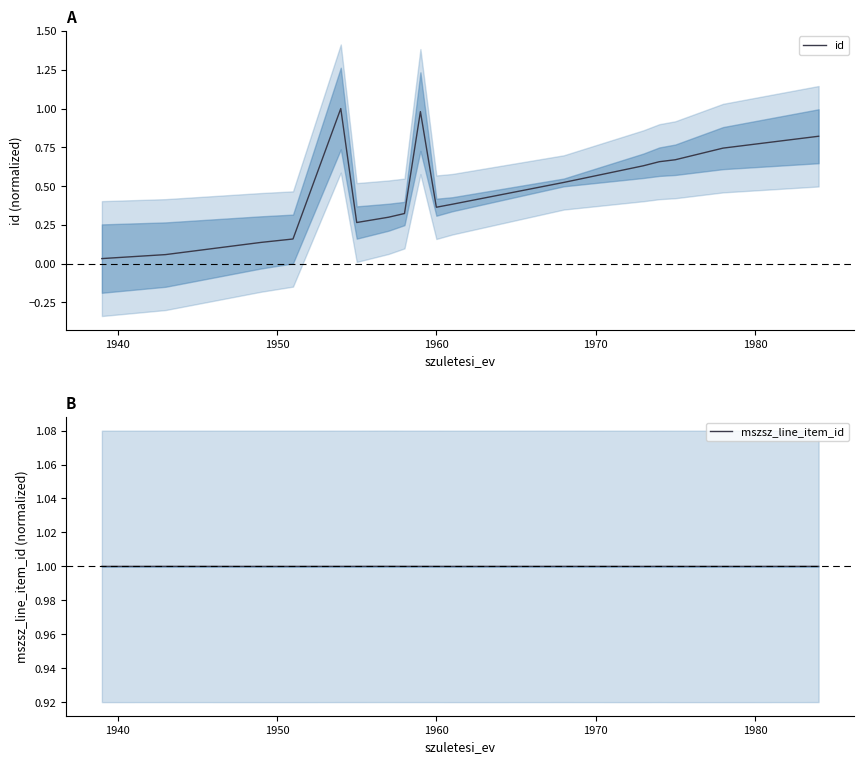

What is the minimum value for mszsz_line_item_id?

1.0